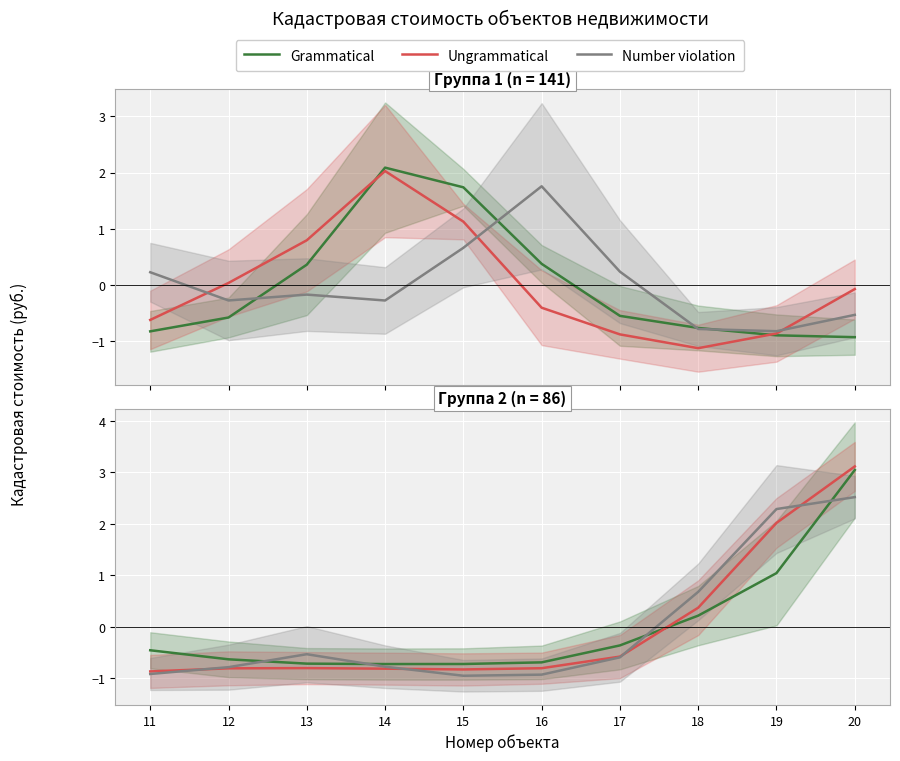

Reading left to right, extract all data points from this chart.

Grammatical: 11=-0.5	12=-0.6	13=-0.7	14=-0.7	15=-0.7	16=-0.7	17=-0.4	18=0.2	19=1.0	20=3.0
Ungrammatical: 11=-0.9	12=-0.8	13=-0.8	14=-0.8	15=-0.8	16=-0.8	17=-0.6	18=0.4	19=2.0	20=3.1
Number violation: 11=-0.9	12=-0.8	13=-0.5	14=-0.8	15=-1.0	16=-0.9	17=-0.6	18=0.7	19=2.3	20=2.5